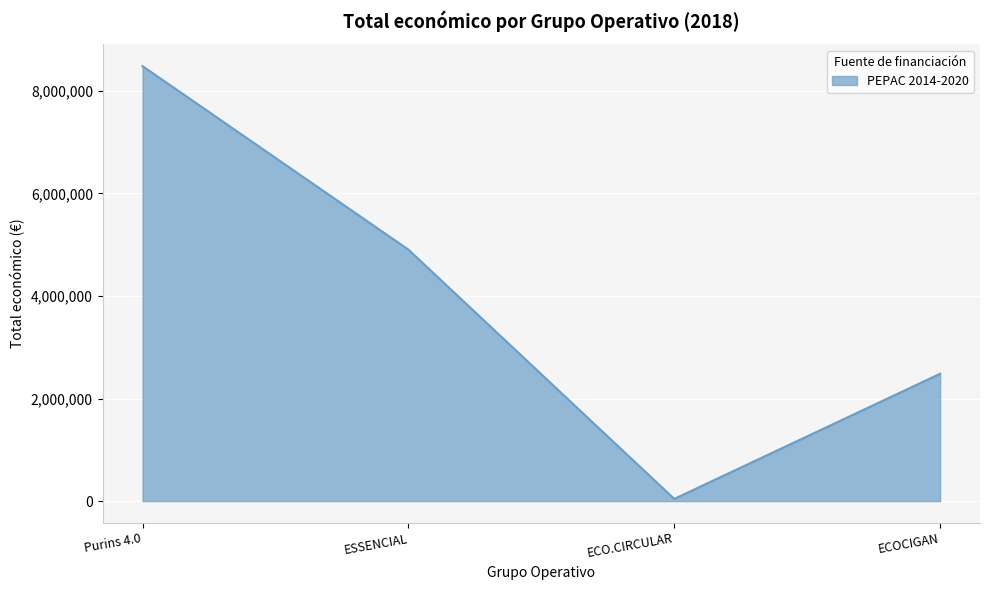

At which category does the data reach its first local valley?

ECO.CIRCULAR